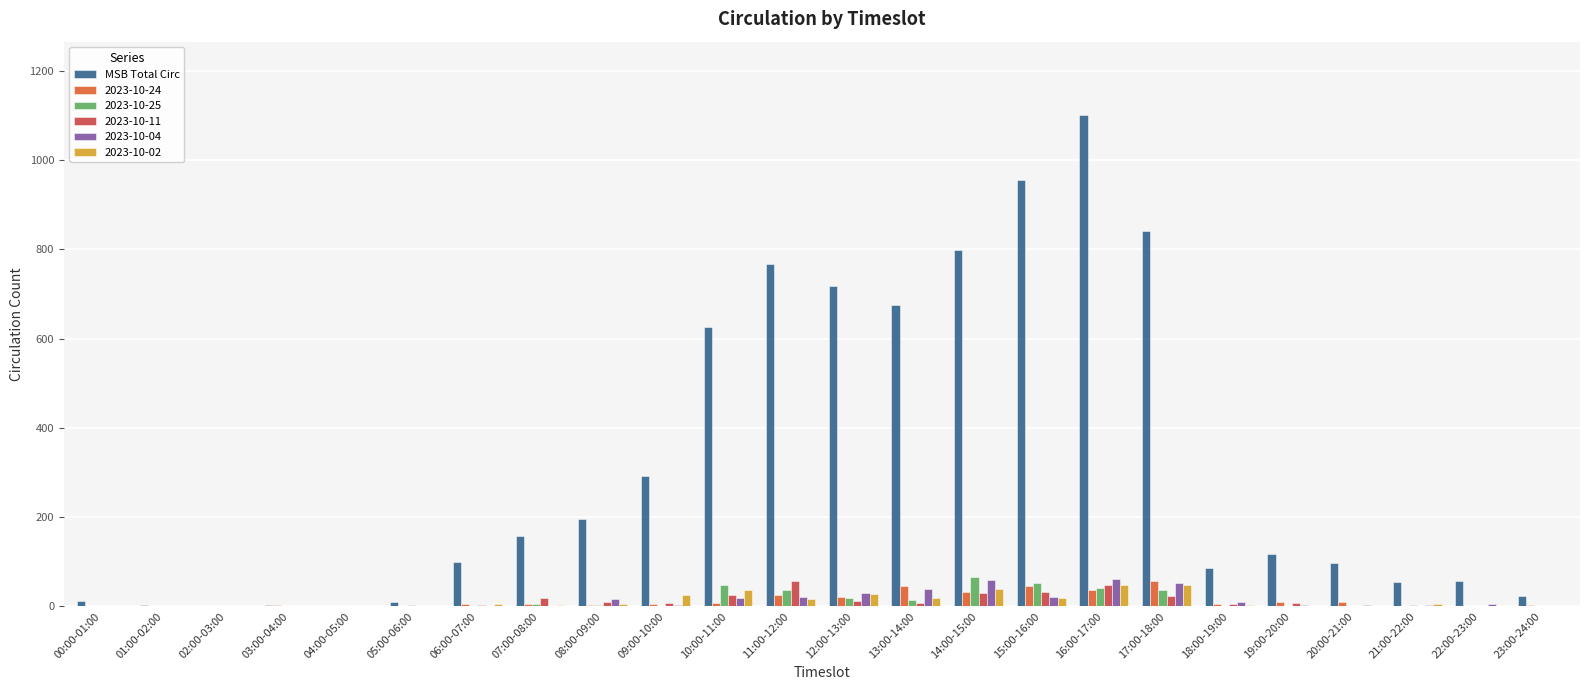

Which label corresponds to the largest value in the chart?

16:00-17:00